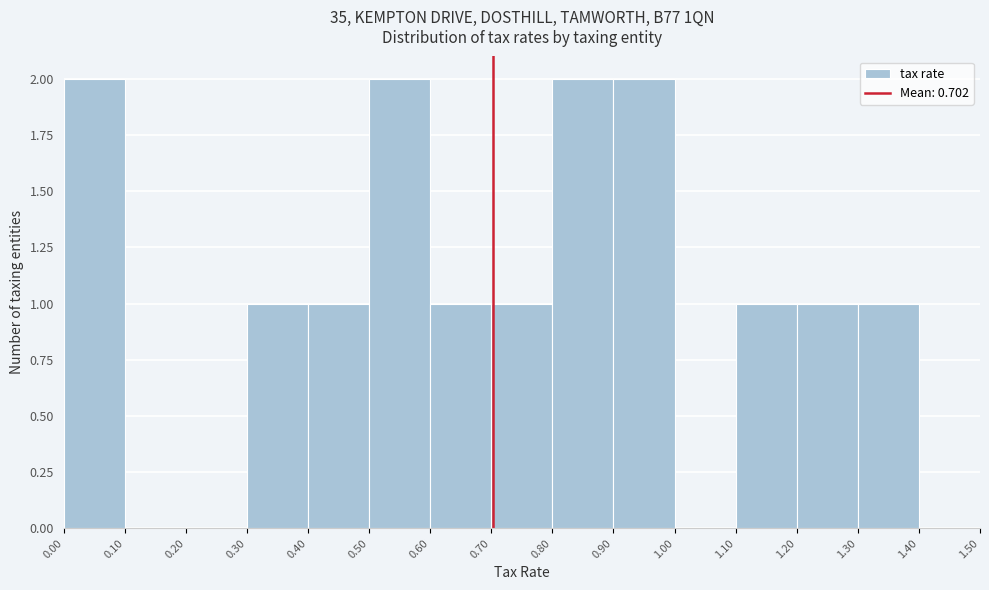

Reading left to right, list every bar in this chart as the range it spans on the x-axis followed by its height. The values are not printed on the chart, so give them approximately, as read against the axis.

0.00 to 0.10: 2
0.10 to 0.20: 0
0.20 to 0.30: 0
0.30 to 0.40: 1
0.40 to 0.50: 1
0.50 to 0.60: 2
0.60 to 0.70: 1
0.70 to 0.80: 1
0.80 to 0.90: 2
0.90 to 1.00: 2
1.00 to 1.10: 0
1.10 to 1.20: 1
1.20 to 1.30: 1
1.30 to 1.40: 1
1.40 to 1.50: 0